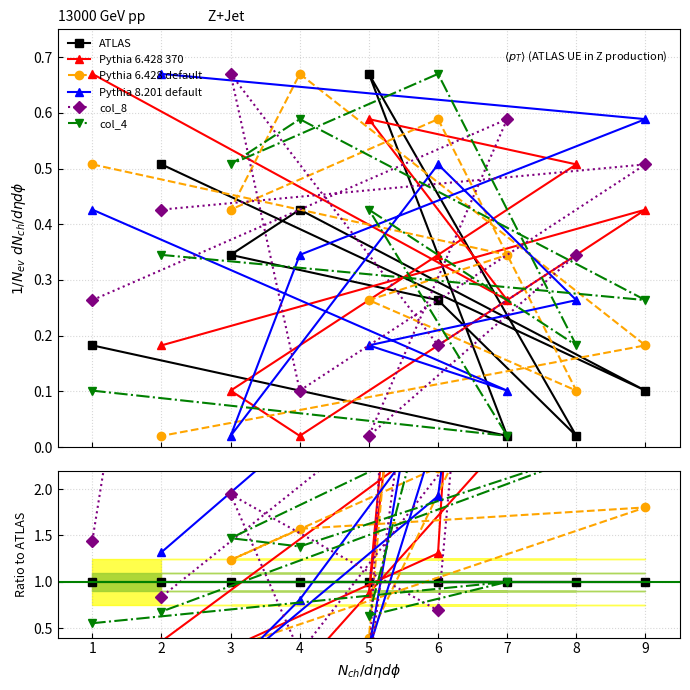

What is the greatest value displayed?

29.4